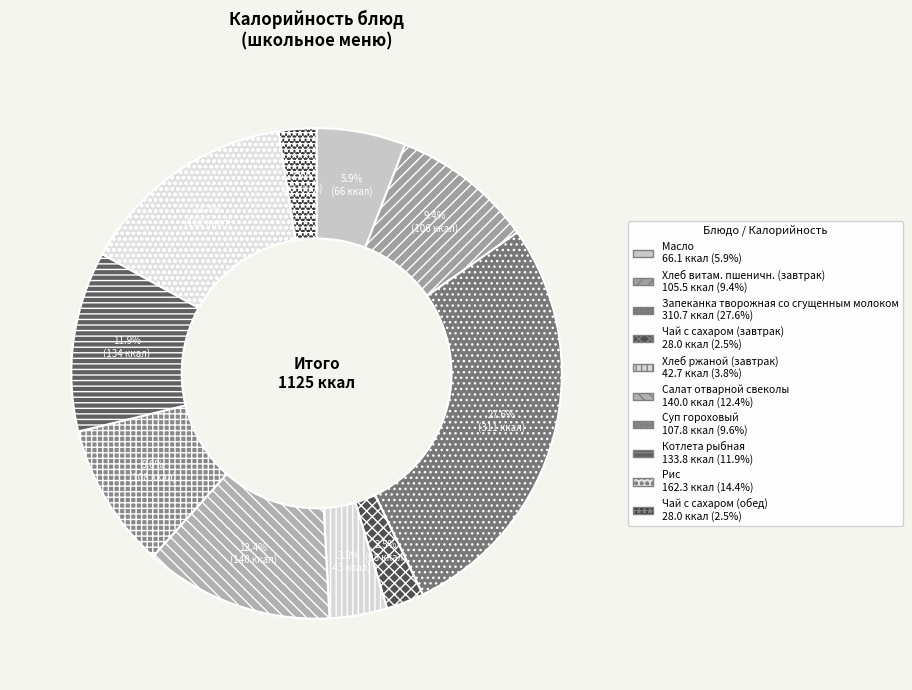

Count the number of slices in the pie.

10